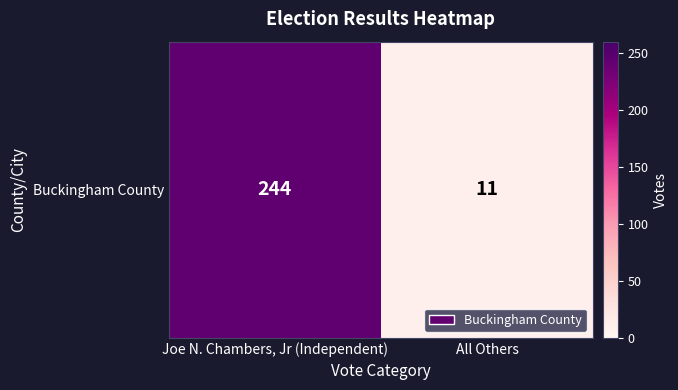

What is the minimum value shown in the chart?

11